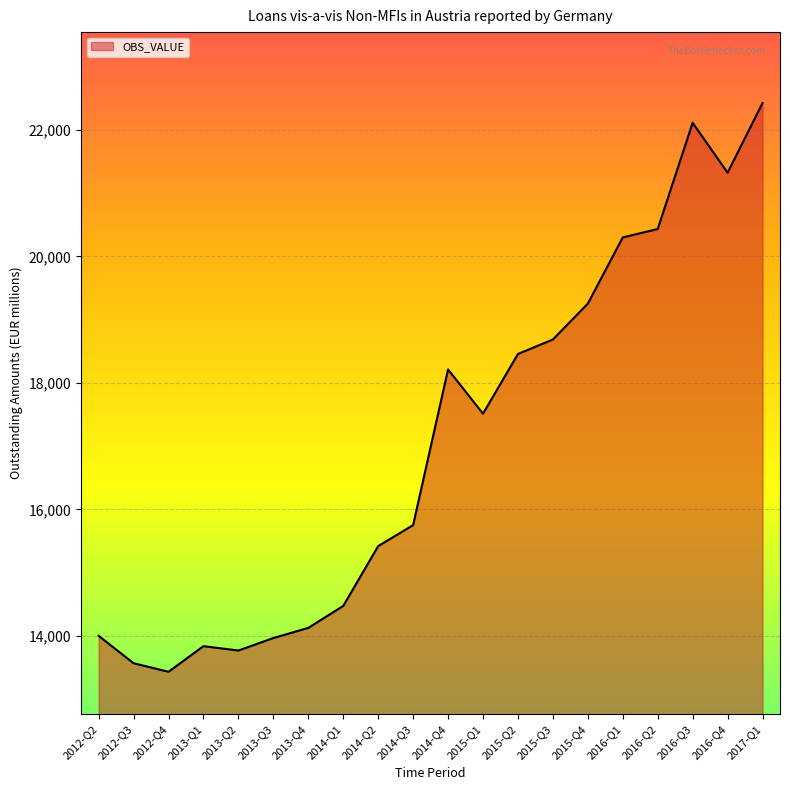

Is it true that the value at 2016-Q4 is 10724?

False